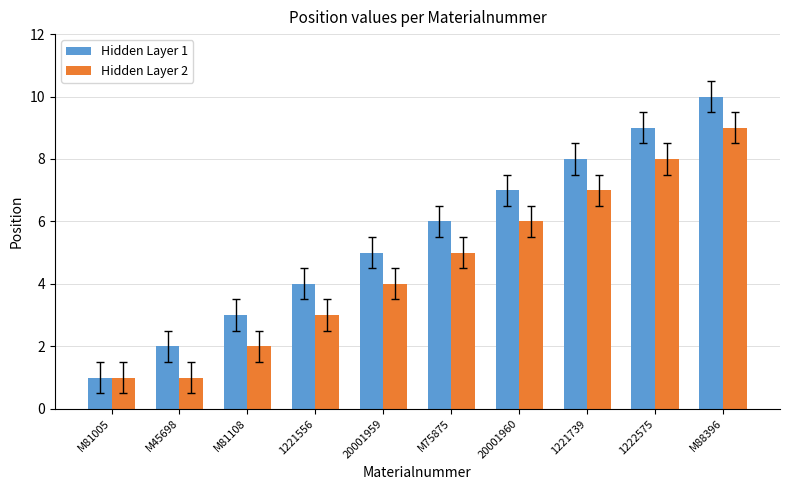

What is the label of the 10th bar from the left?

M88396